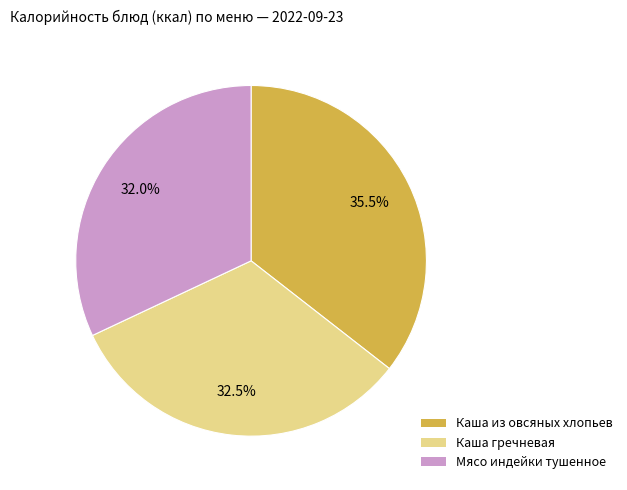

Between Каша гречневая and Каша из овсяных хлопьев, which is larger?

Каша из овсяных хлопьев